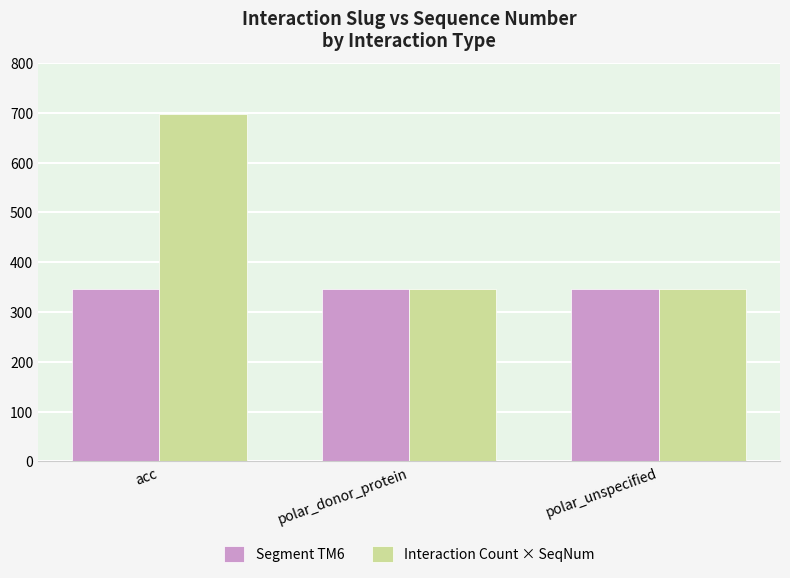

Rank the series by their maximum value, from lowest to highest.

Segment TM6, Interaction Count × SeqNum